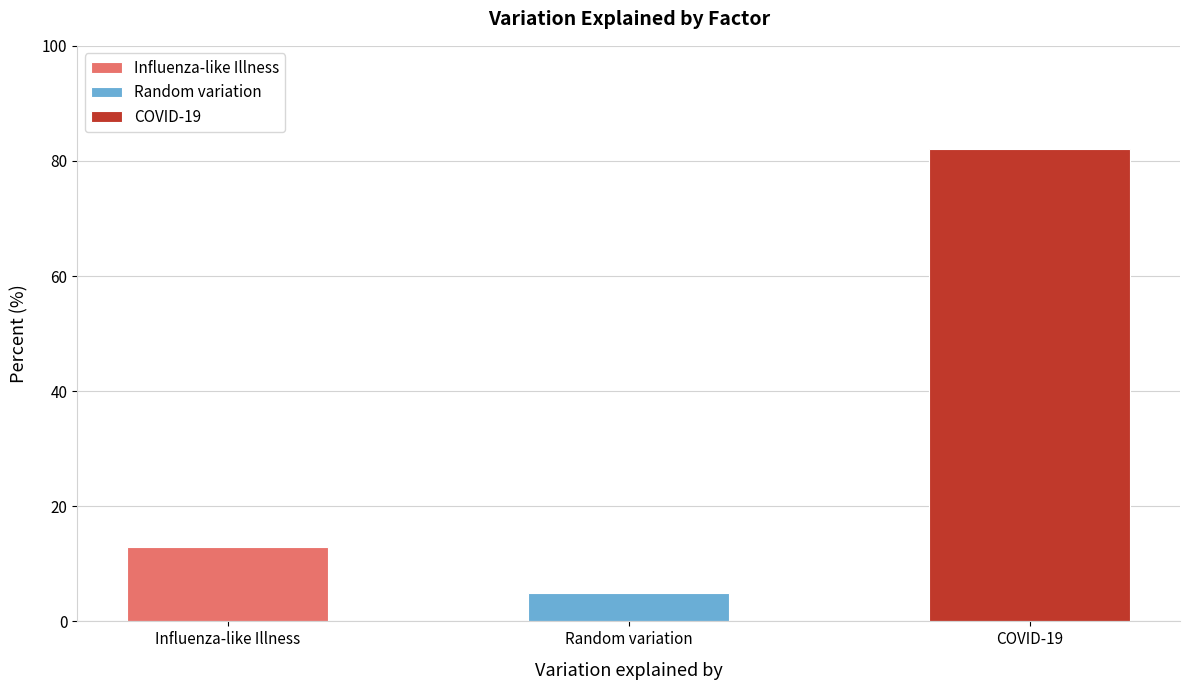

Rank the categories by value from lowest to highest.

Random variation, Influenza-like Illness, COVID-19